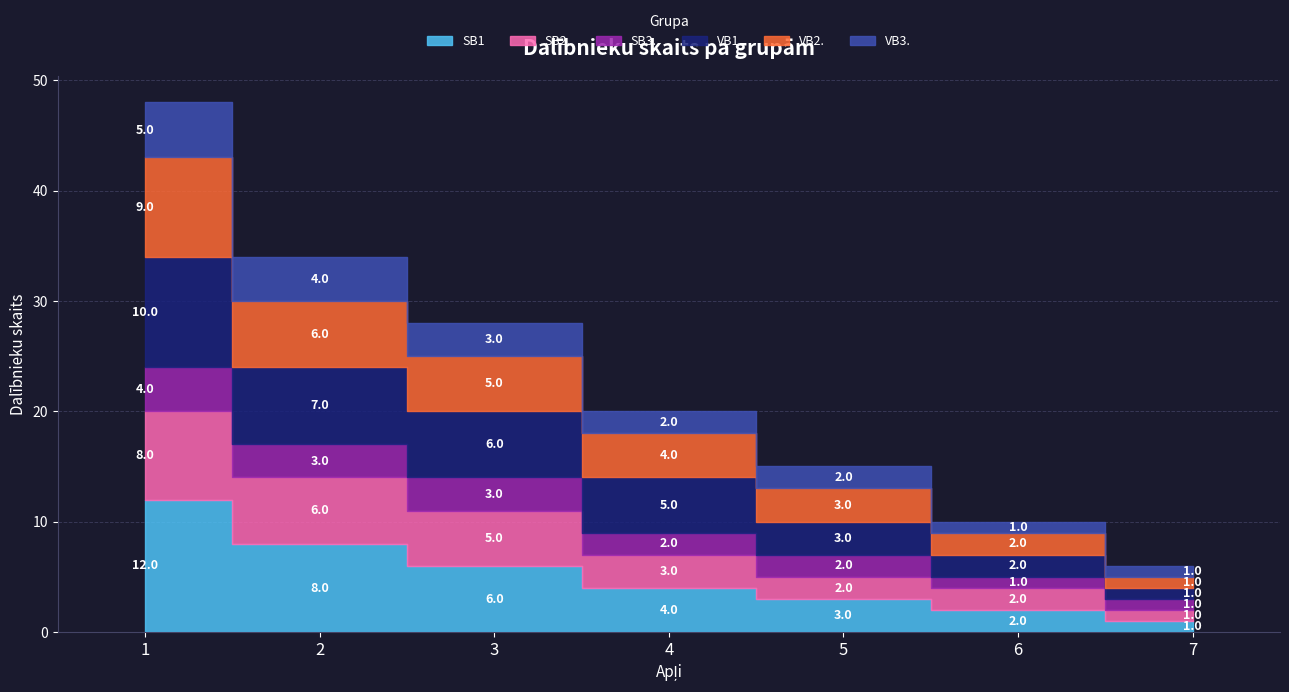

Does the chart display data point markers on the line(s)?

No